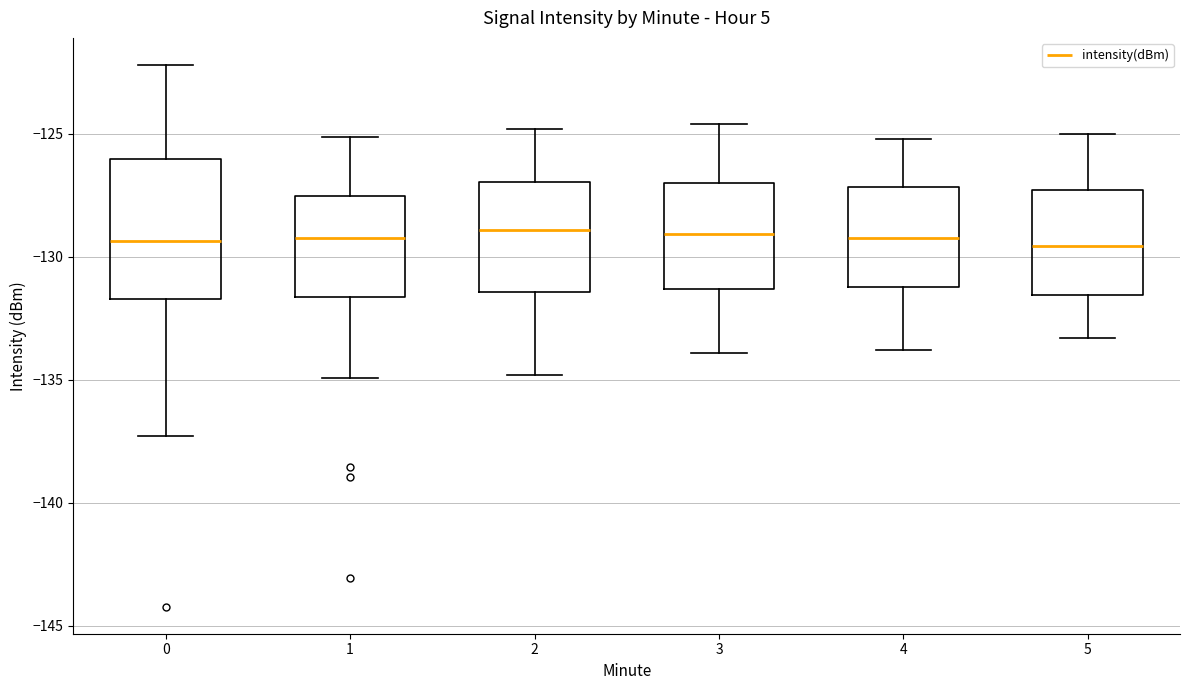

Reading left to right, transcribe this box plot: for each box, give where its median line is, the range the box spans, and where its two whiskers end, as read against the y-axis. The values are not printed on the chart, so give them approximately, as read against the axis.

0: median -129.5, box -131.5 to -126.0, whiskers -137.5 to -122.0
1: median -129.0, box -131.5 to -127.5, whiskers -135.0 to -125.0
2: median -129.0, box -131.5 to -127.0, whiskers -135.0 to -125.0
3: median -129.0, box -131.5 to -127.0, whiskers -134.0 to -124.5
4: median -129.0, box -131.0 to -127.0, whiskers -134.0 to -125.0
5: median -129.5, box -131.5 to -127.5, whiskers -133.5 to -125.0